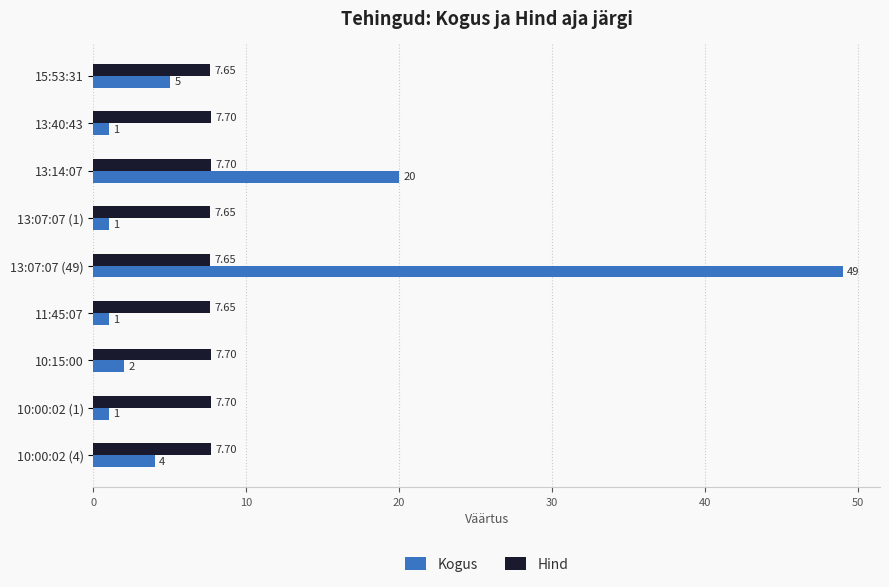

What is the difference between the Kogus values at 10:00:02 (4) and 15:53:31?

1.0